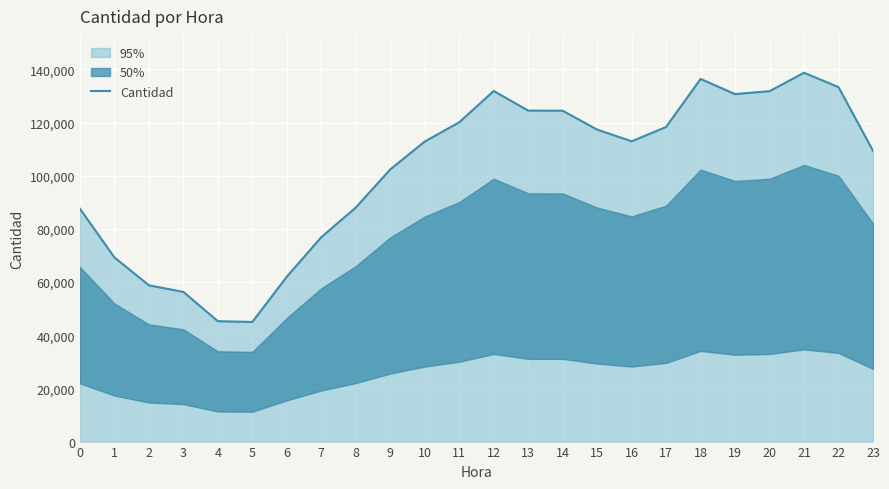

What is the minimum value shown in the chart?

44994